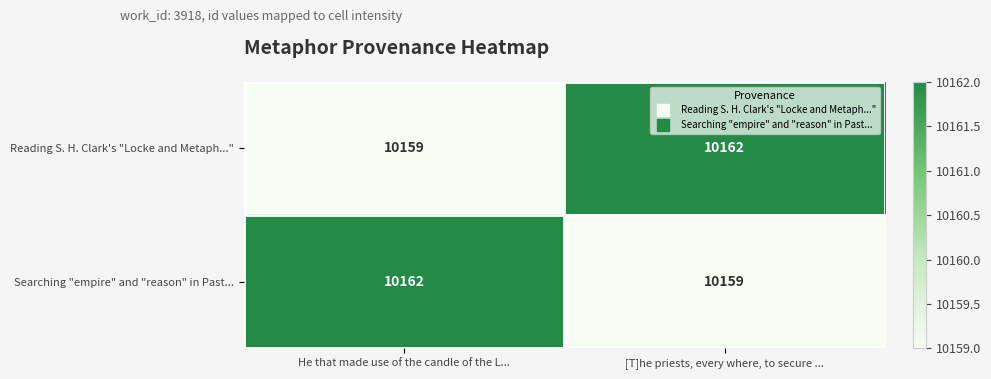

What is the sum of all Searching "empire" and "reason" in Past... values?

20321